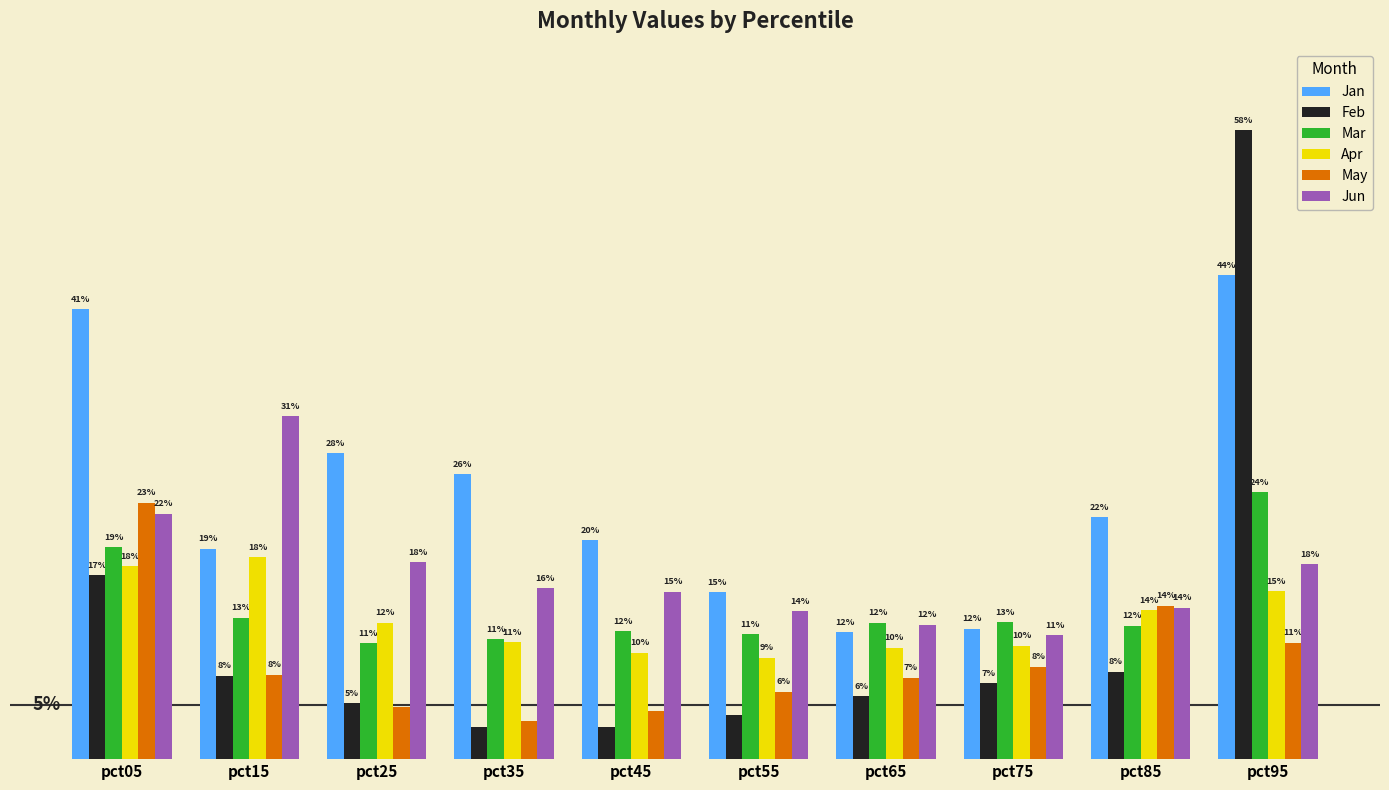

At which category is the sum across all series the highest?

pct95